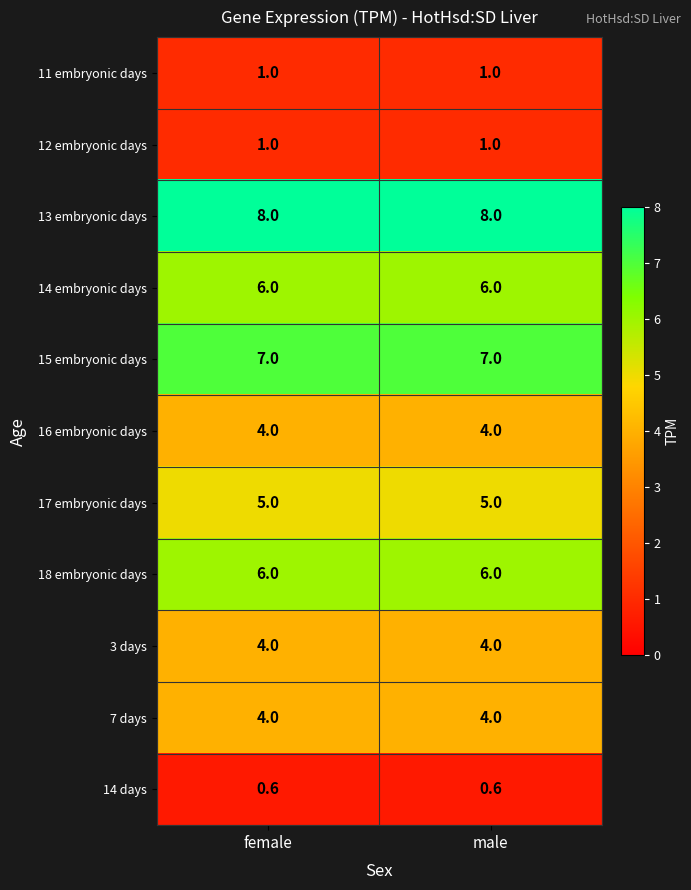

What is the difference between the highest and lowest values at male?

7.4